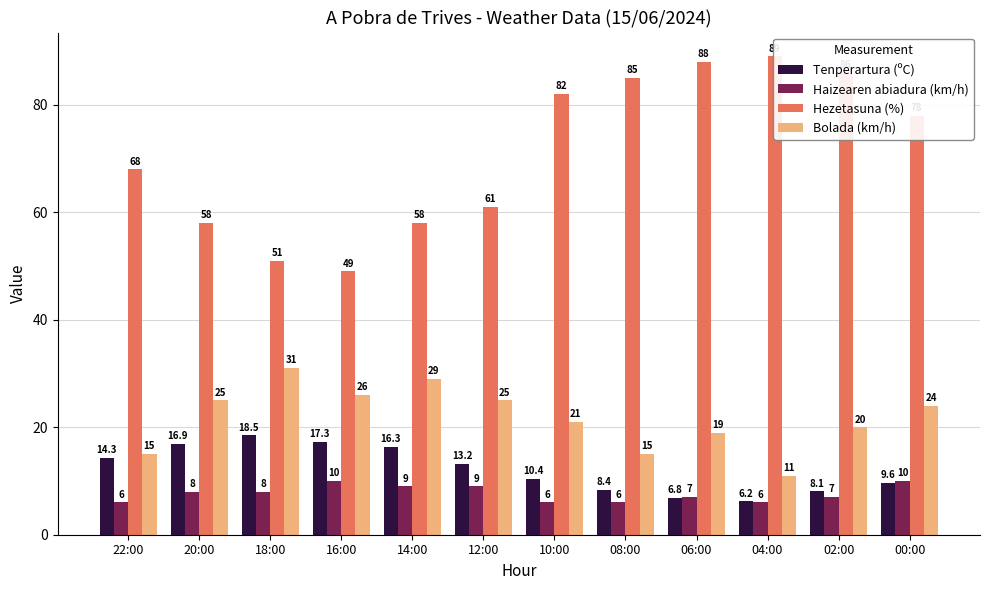

How many bars are there in each group?

4